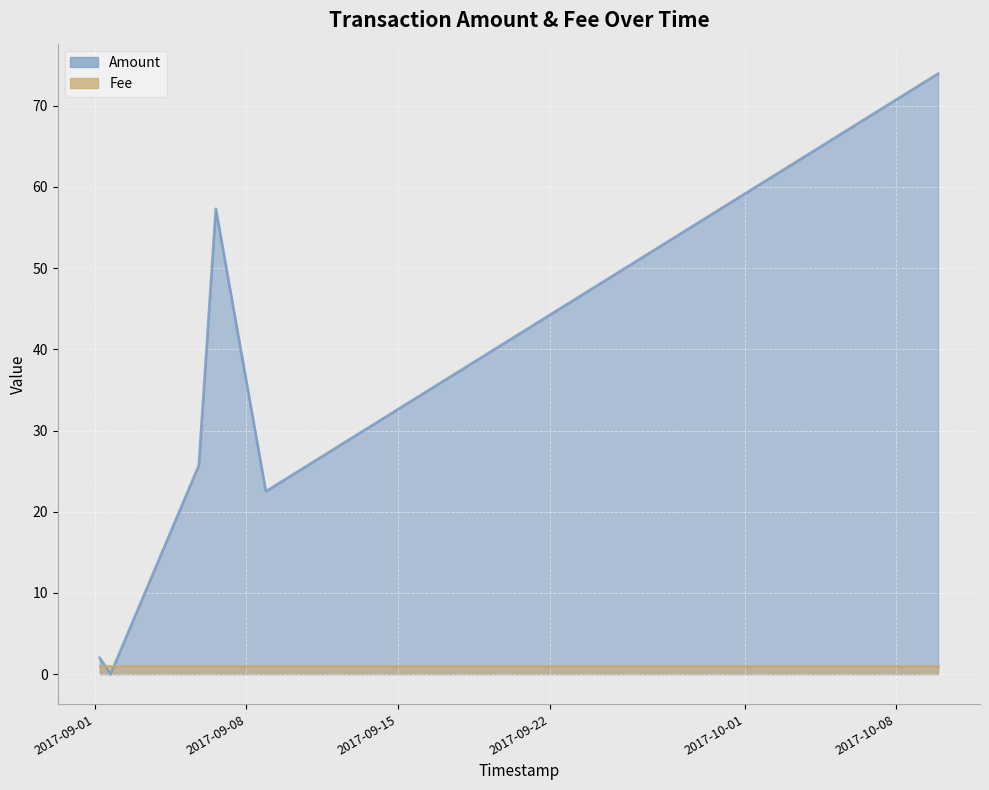

The chart shows a value of 57.3 at 2017-09-06 14:10:27. True or false?

True